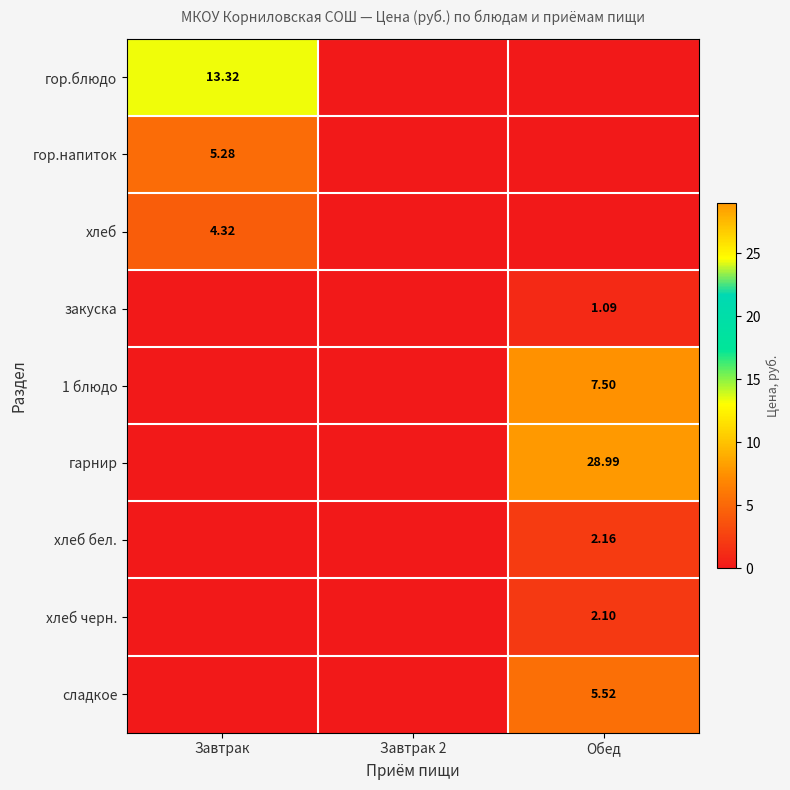

Which category has the highest value in the 1 блюдо series?

Обед